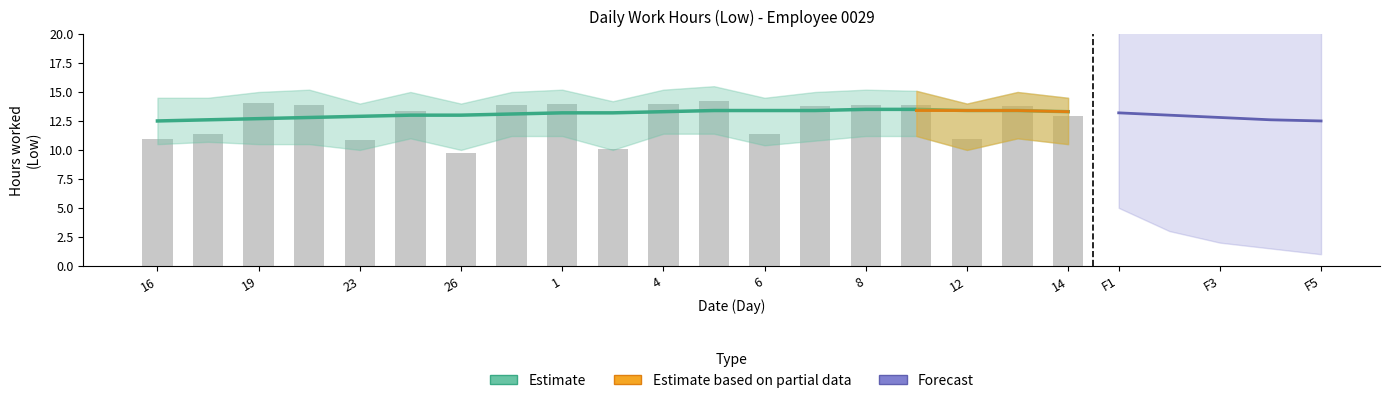

What is the average value?

13.1